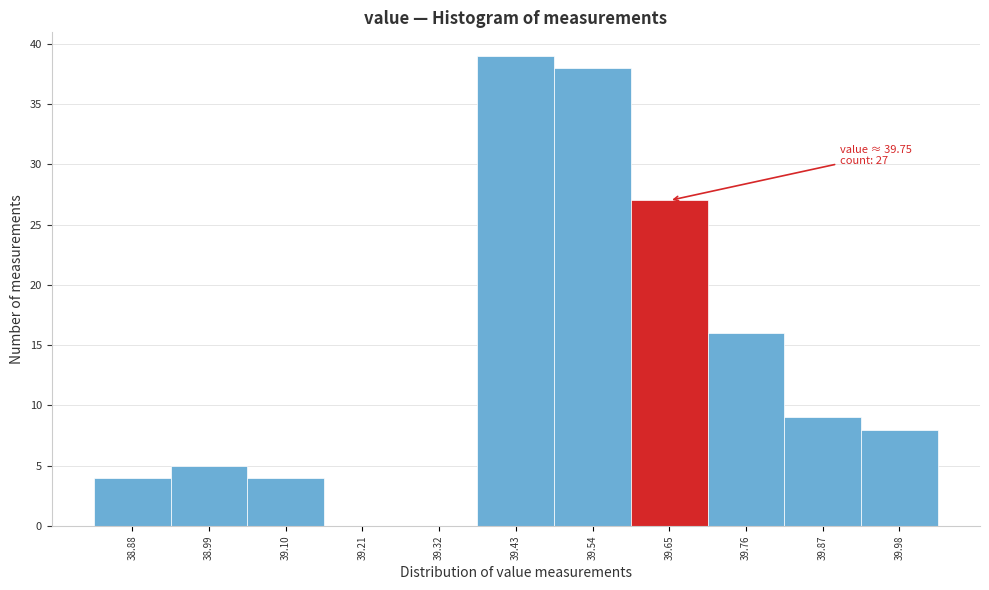

Reading left to right, what are all the values shown in this chart?

38.88=4	38.99=5	39.10=4	39.21=0	39.32=0	39.43=39	39.54=38	39.65=27	39.76=16	39.87=9	39.98=8